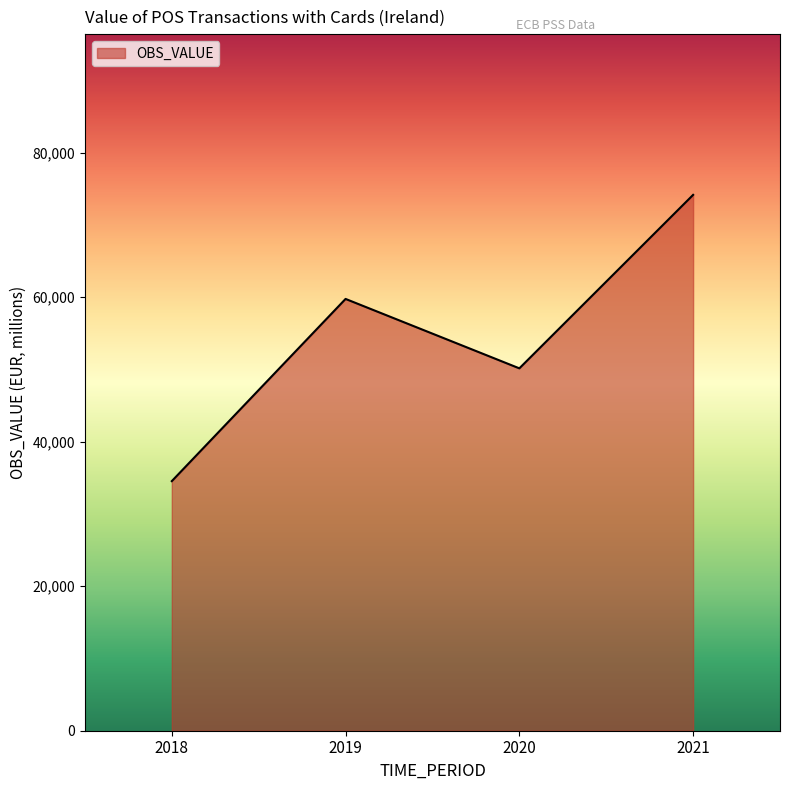

Approximately how many times larger is the value at 2019 compared to 2021?

0.8